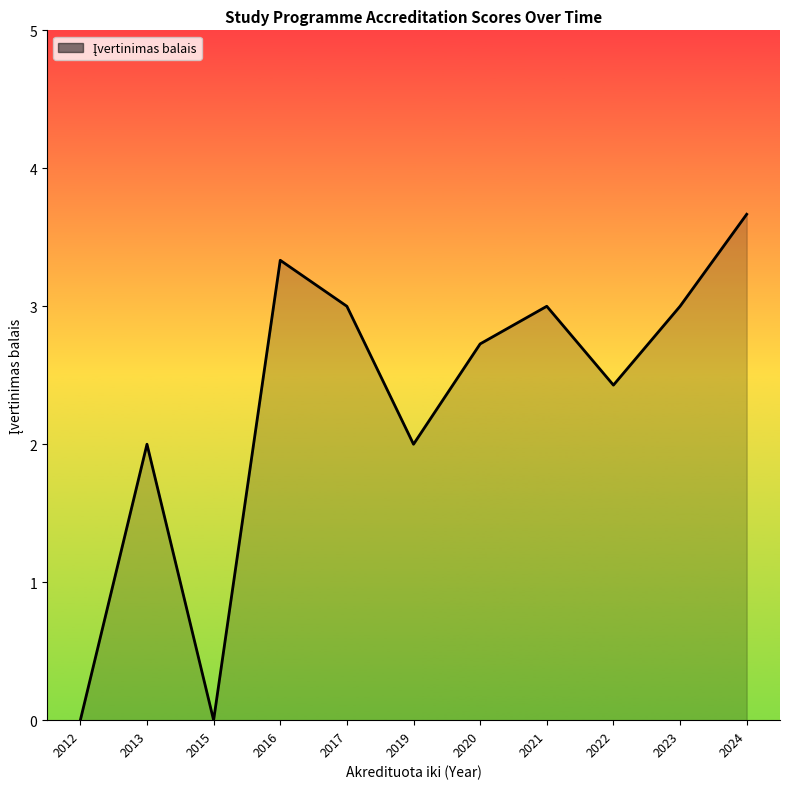

What is the difference between the values at 2013 and 2020?

0.7